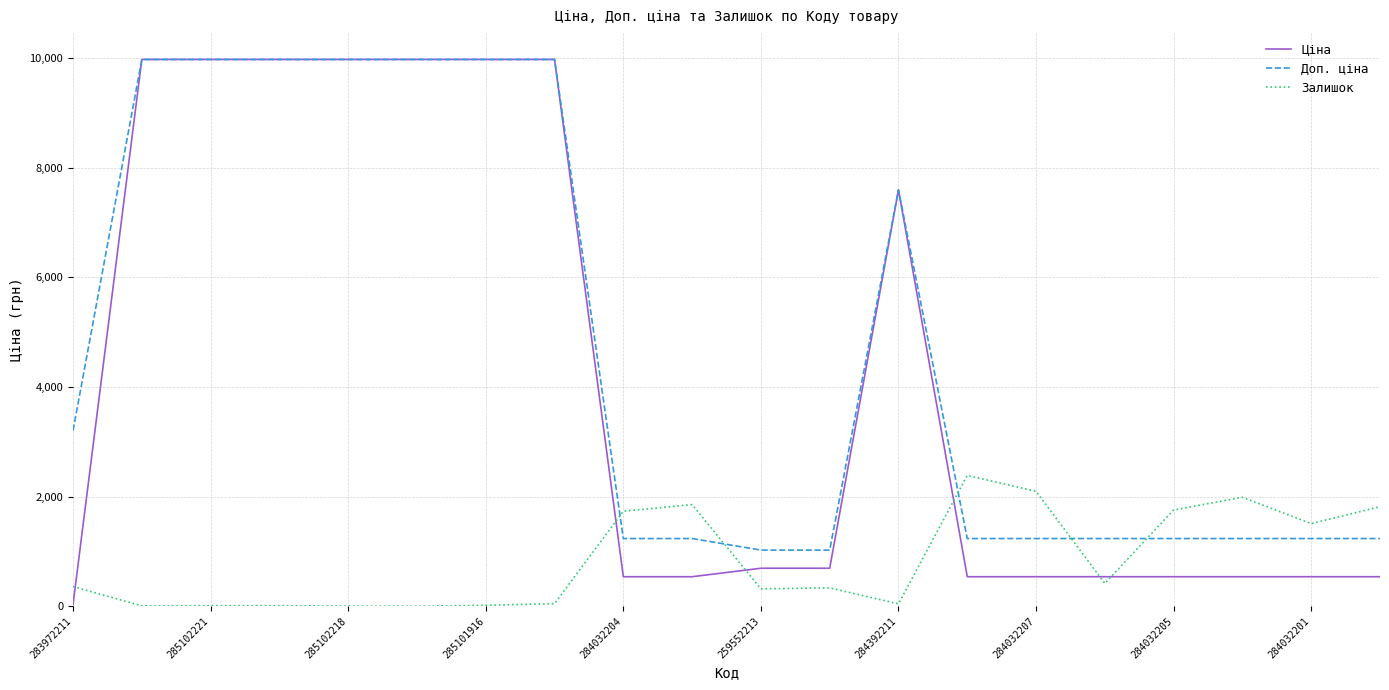

True or false: Ціна and Залишок intersect in this chart.

True